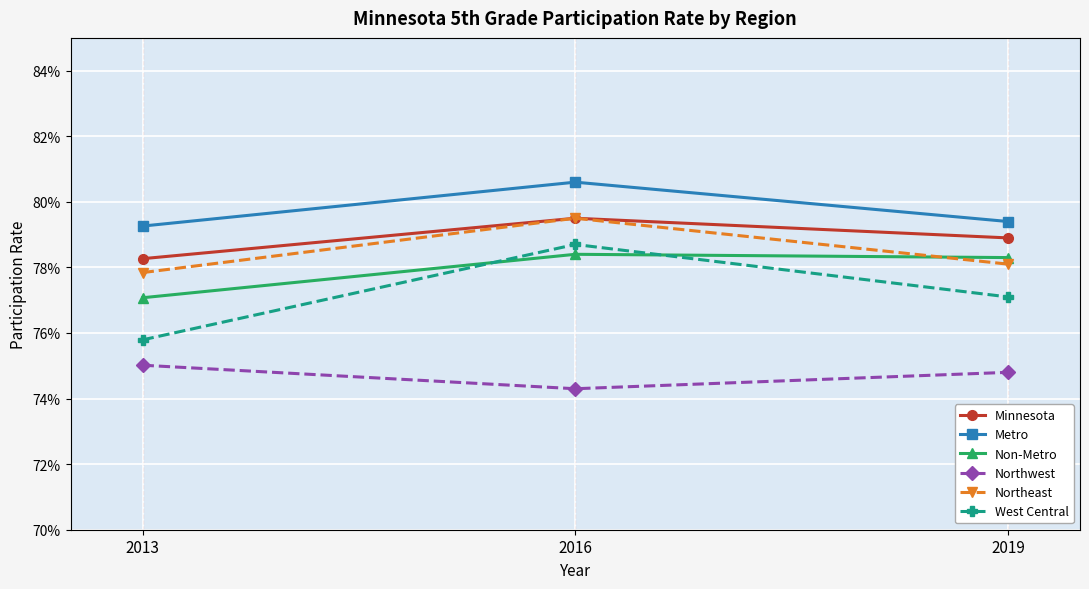

The Metro series shows 0.8 at 2016. True or false?

True